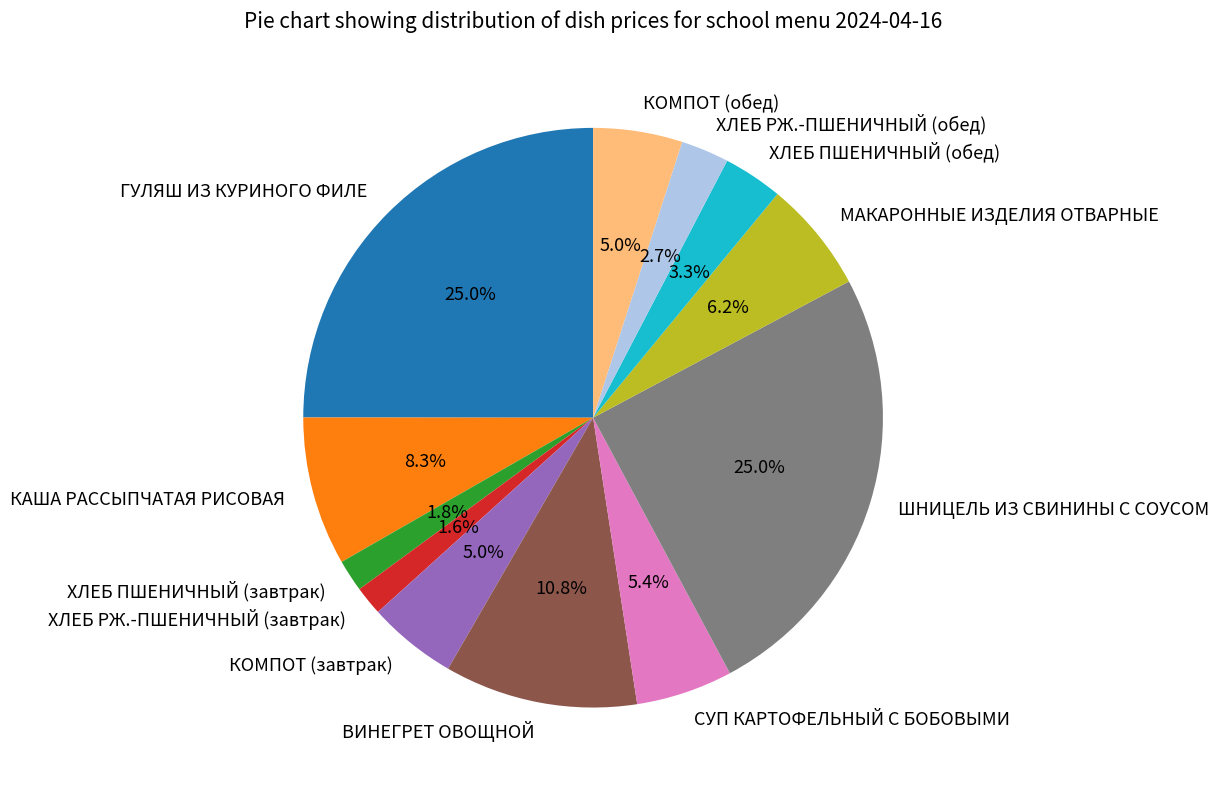

To the nearest percent, what is the difference between the МАКАРОННЫЕ ИЗДЕЛИЯ ОТВАРНЫЕ and КАША РАССЫПЧАТАЯ РИСОВАЯ slice percentages?

2%